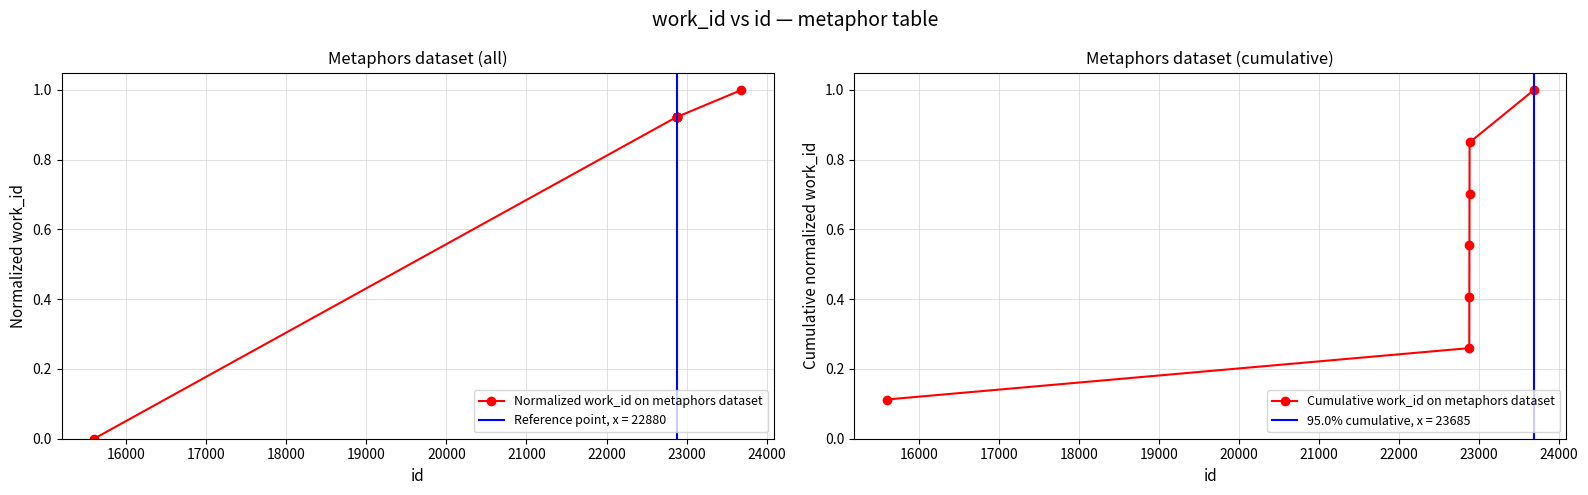

What is the maximum value for Normalized work_id on metaphors dataset?

1.0